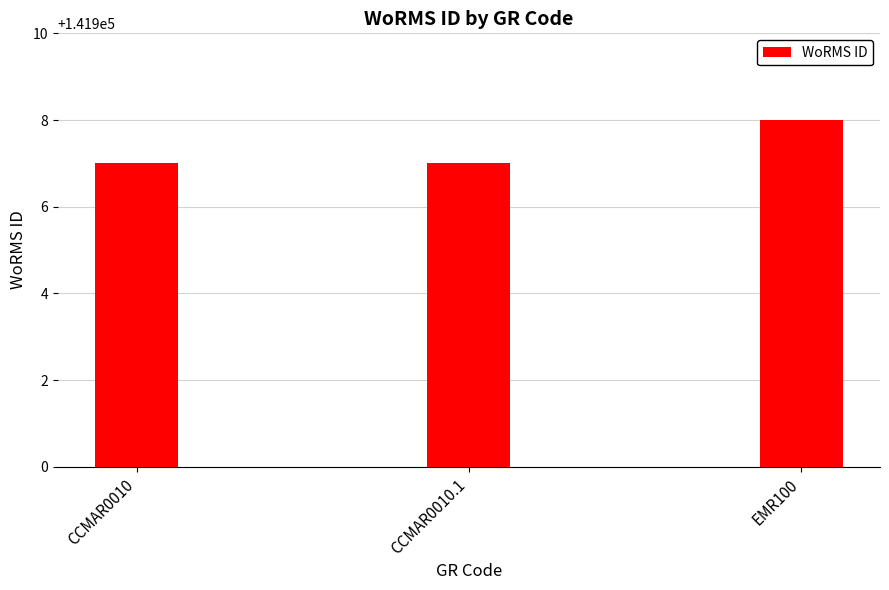

Between EMR100 and CCMAR0010, which is larger?

EMR100